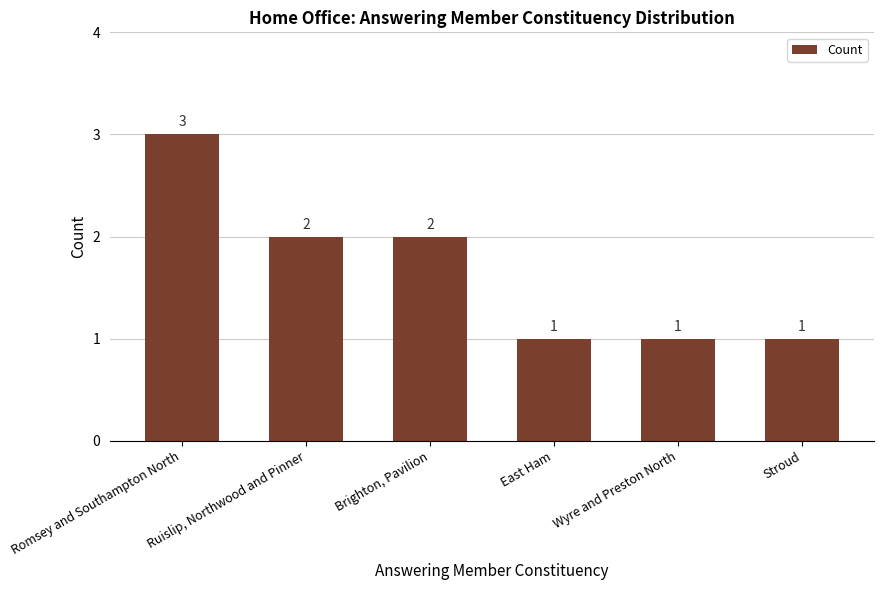

True or false: the data shows 1 at Wyre and Preston North.

True